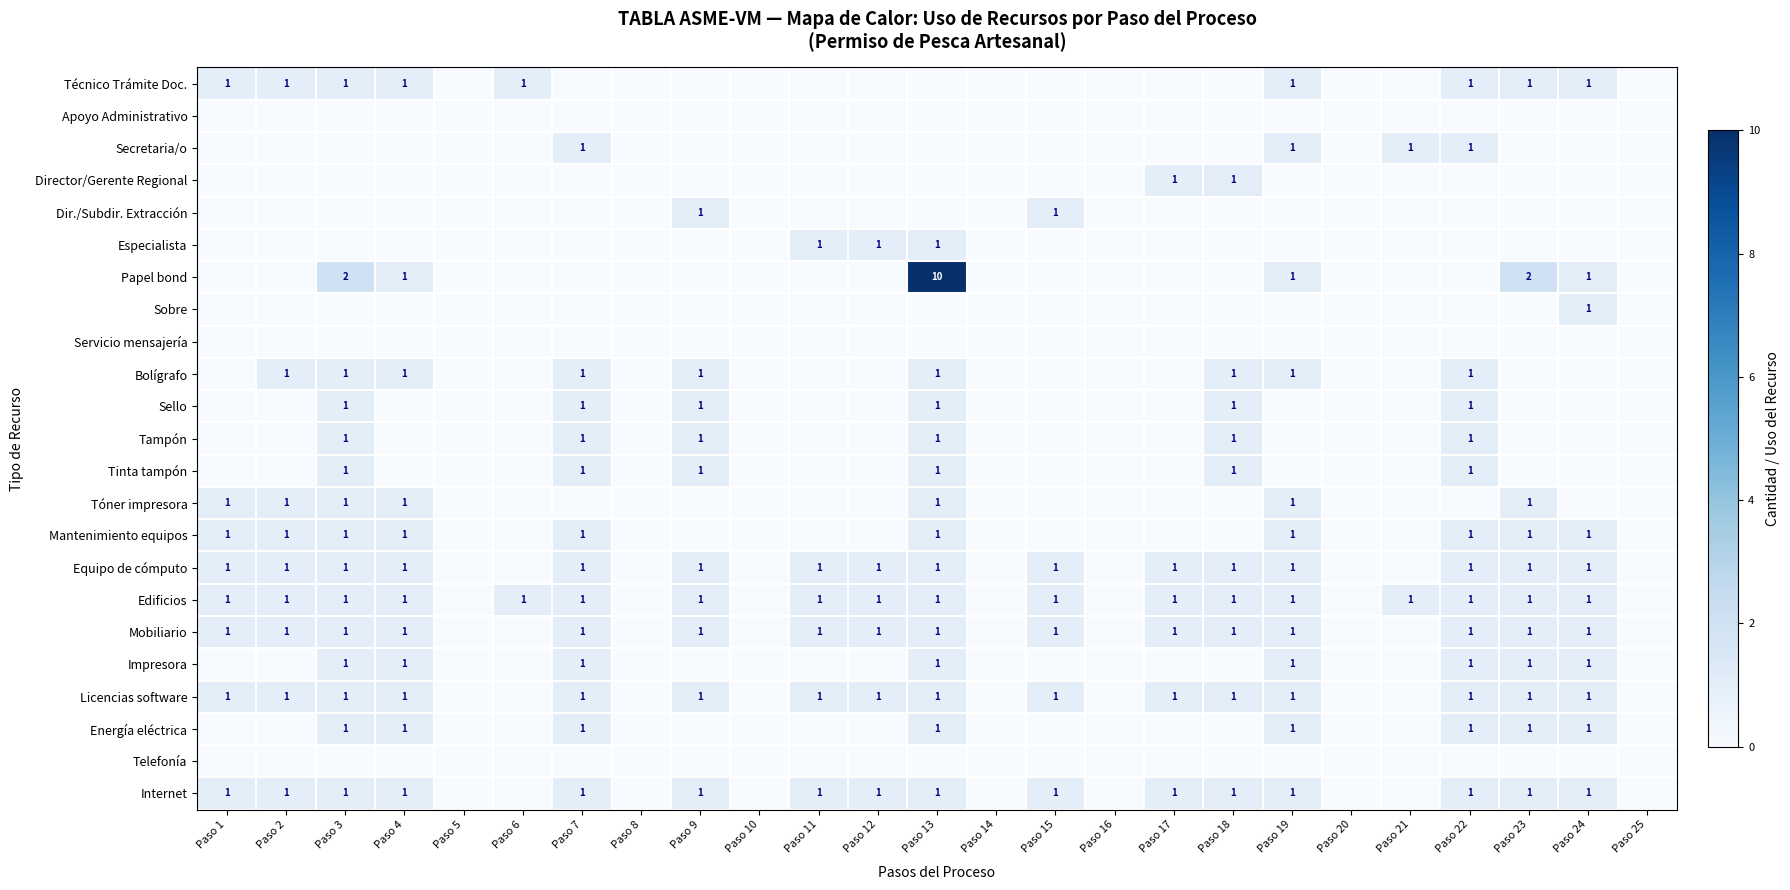

True or false: Impresora has a value of 2 at Paso 4.

False